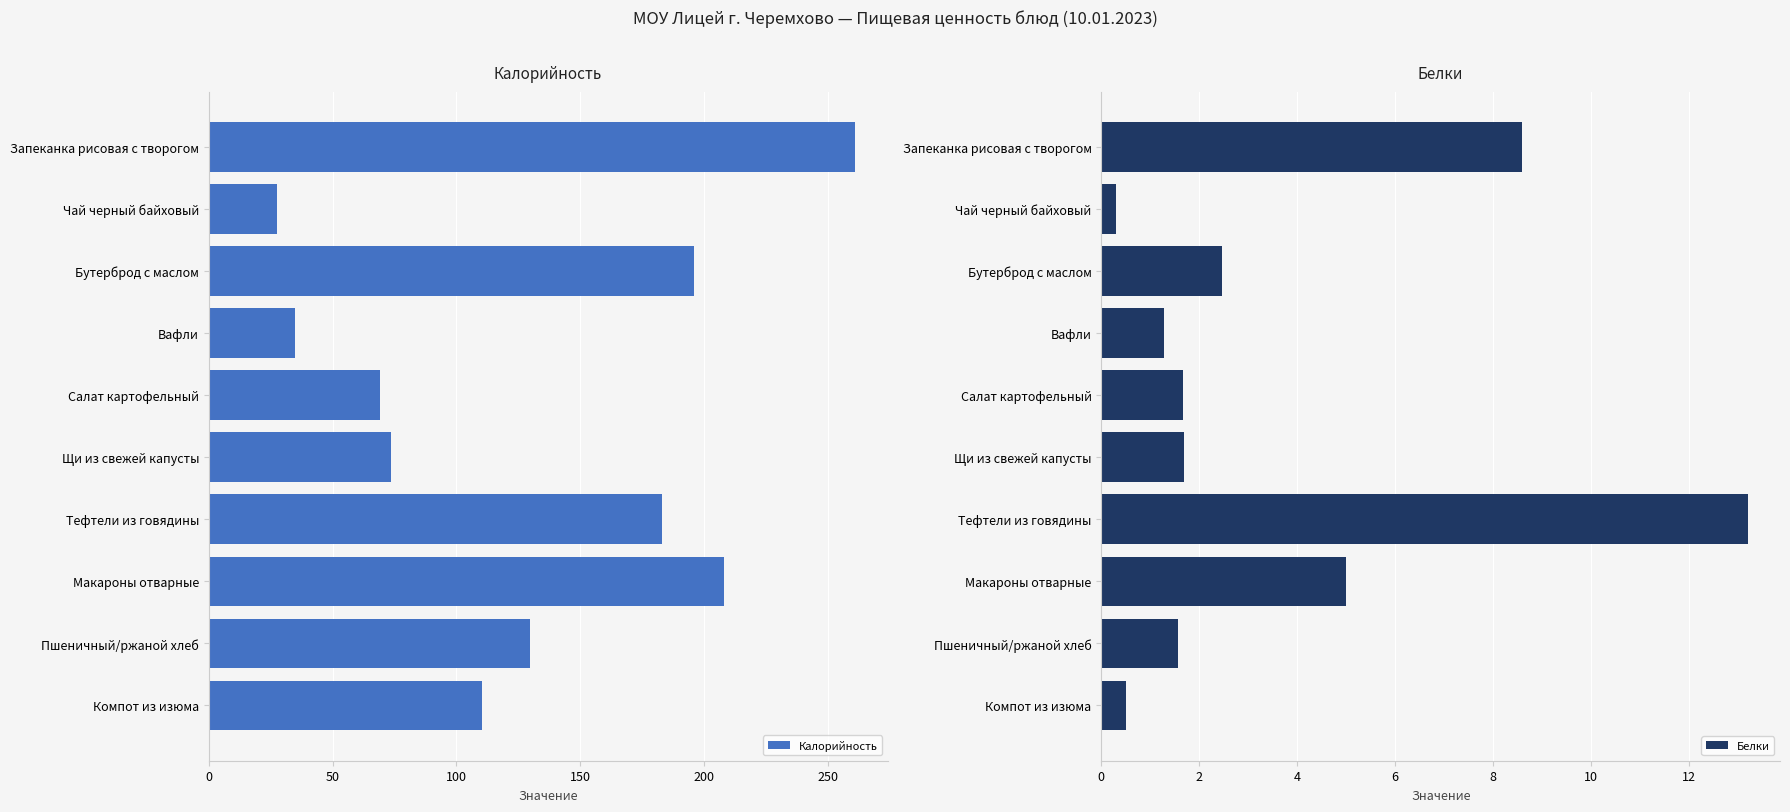

What is the maximum value for Калорийность?

261.0